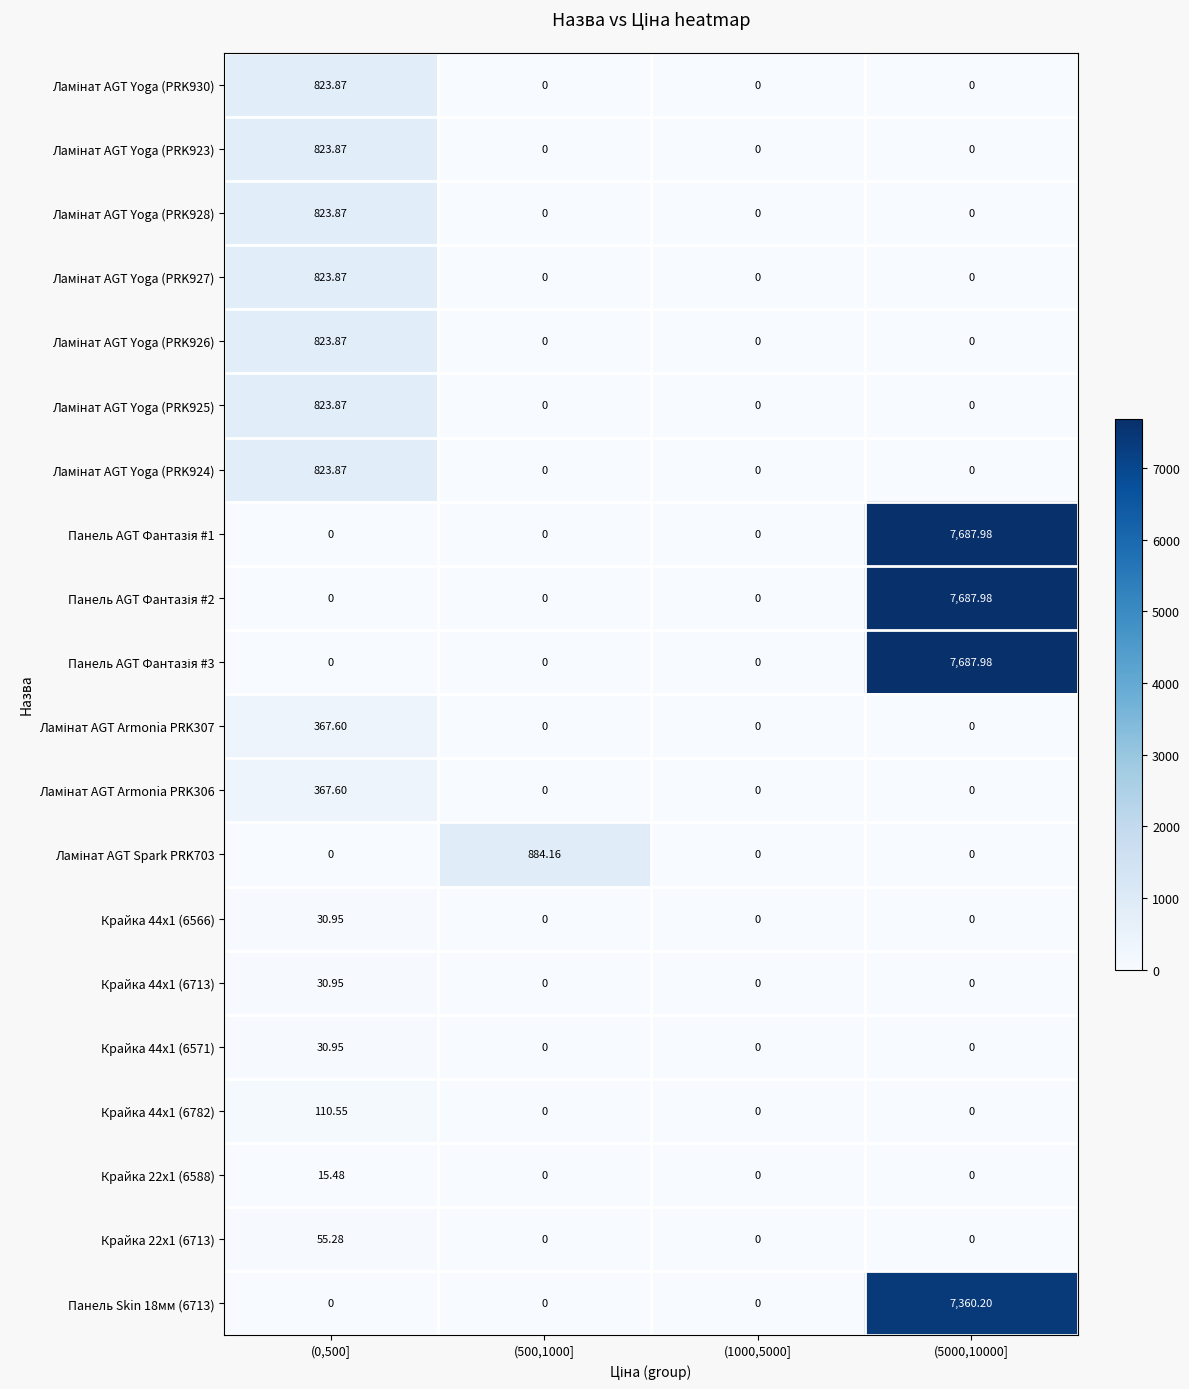

Count the number of data series in this chart.

20